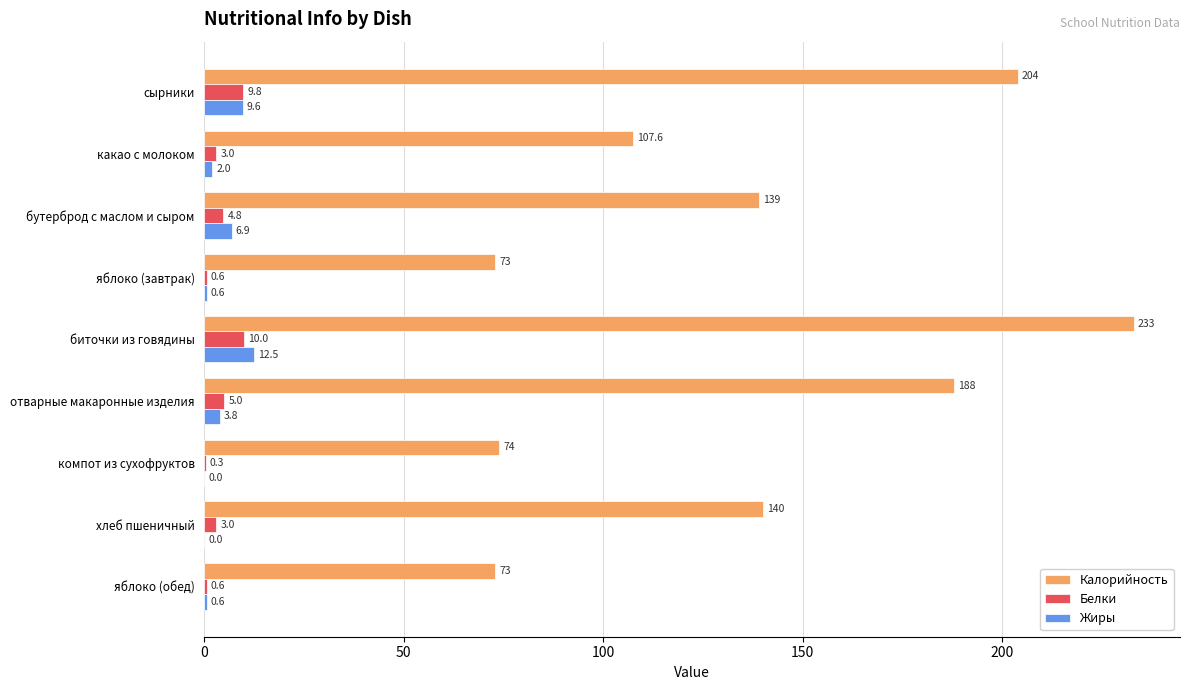

Which series has the largest total across all categories?

Калорийность